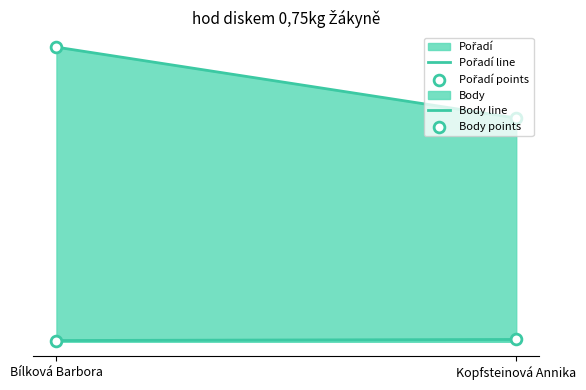

Which series contains the highest Y value?

Body line